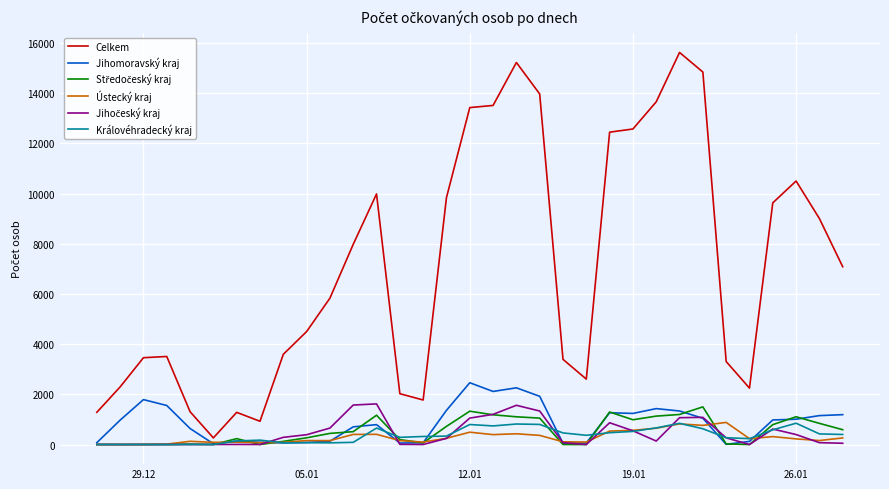

What is the maximum value shown in the chart?

15629